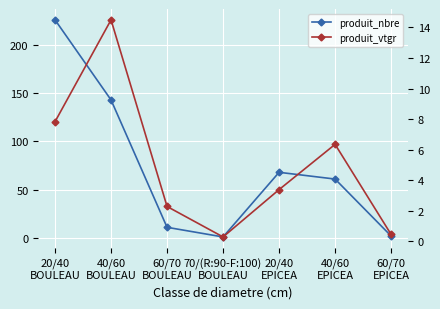

What is the approximate value of produit_vtgr at 20/40
BOULEAU?

7.8